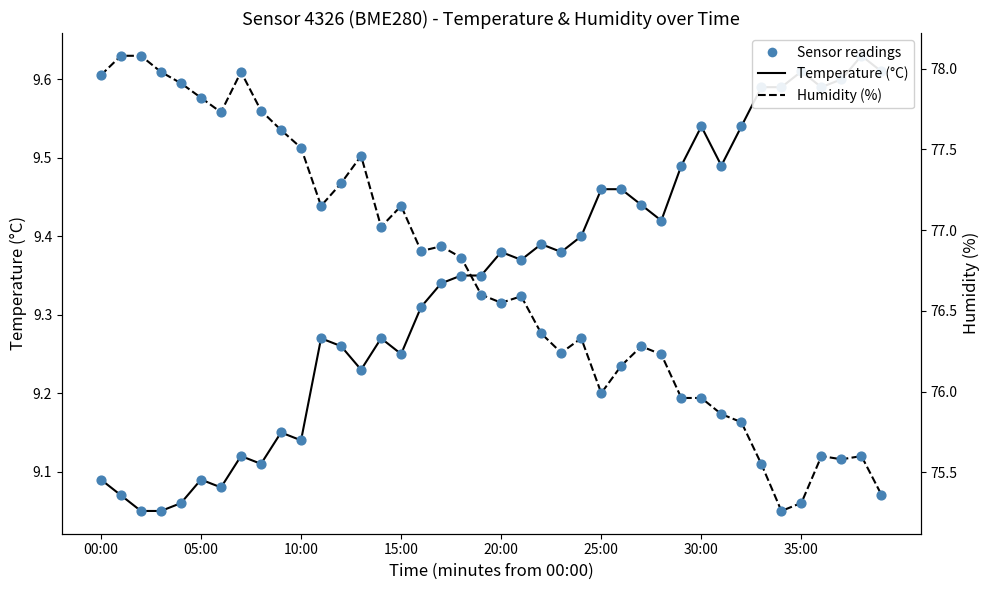

Which series contains the lowest Y value?

temperature